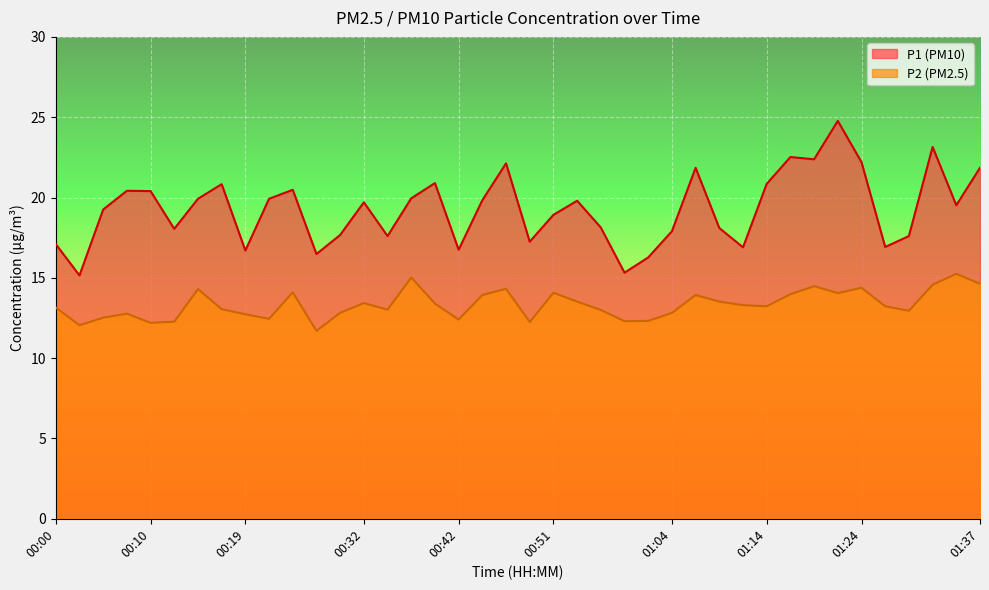

Between 00:07 and 00:10, which series saw the biggest shift?

P2